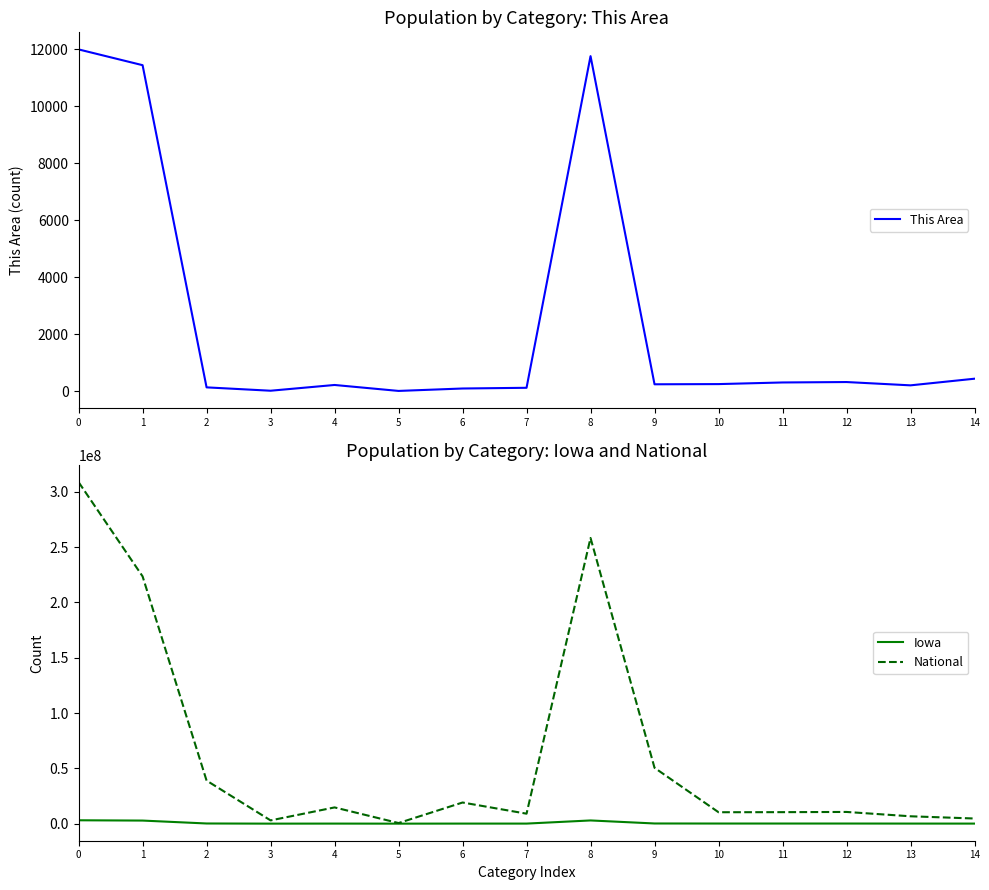

How many lines are shown in the chart?

3